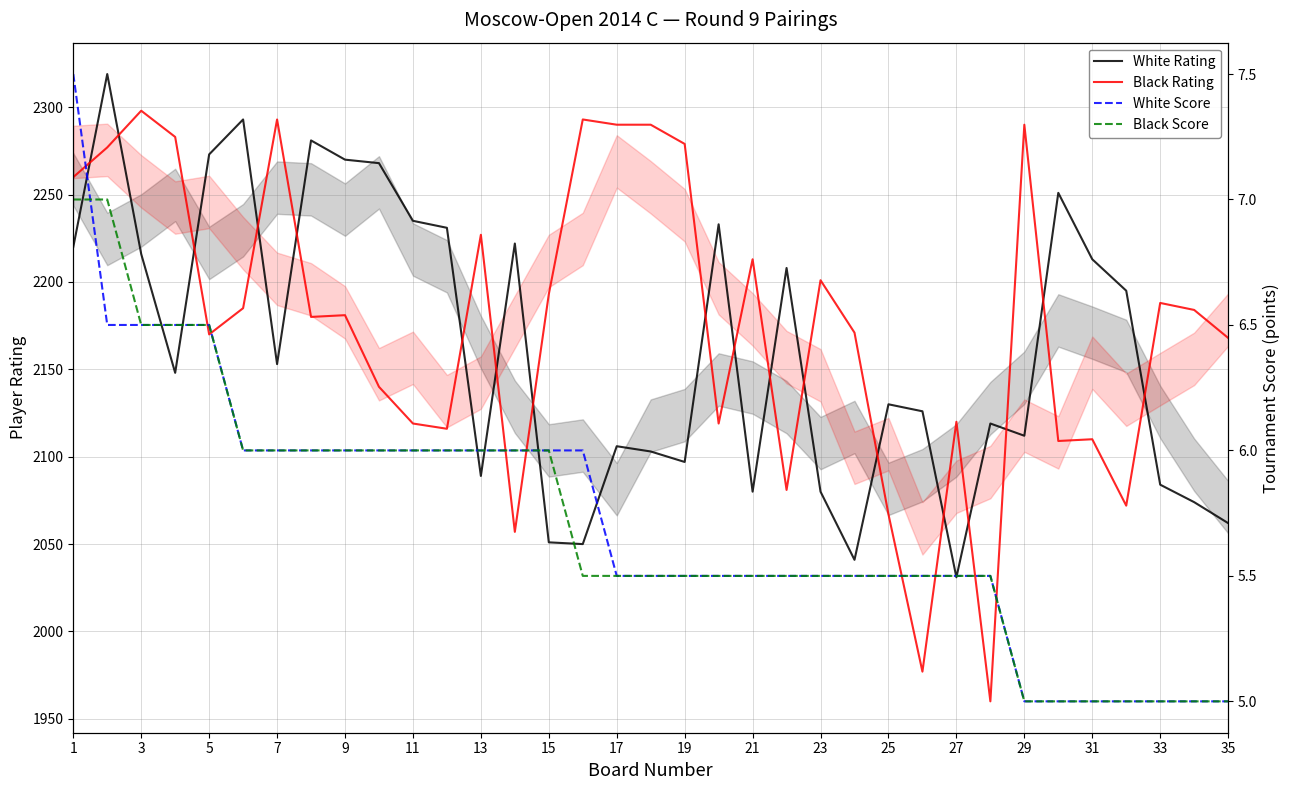

True or false: Black Score has a value of 8.3 at 25.

False